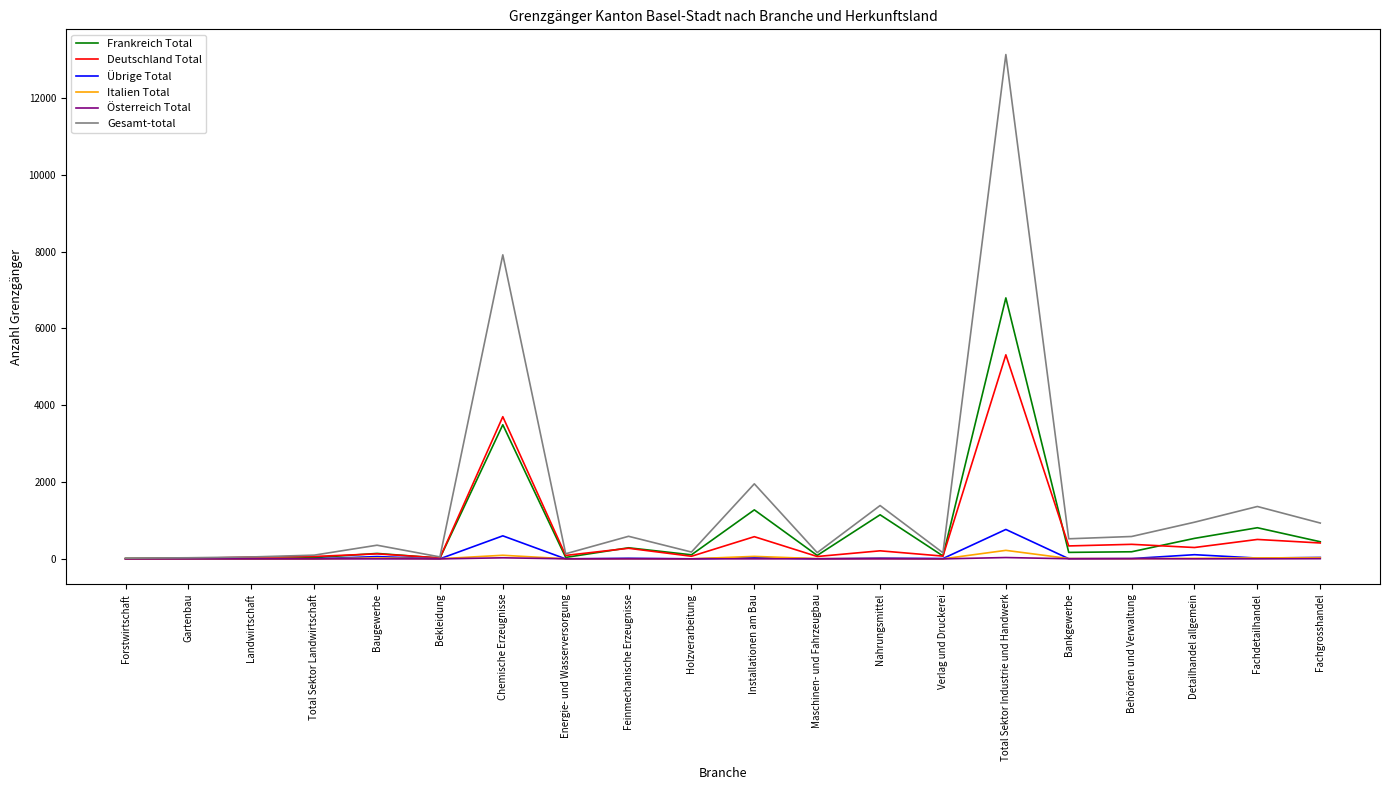

Is it true that Übrige Total equals -441 at Energie- und Wasserversorgung?

False